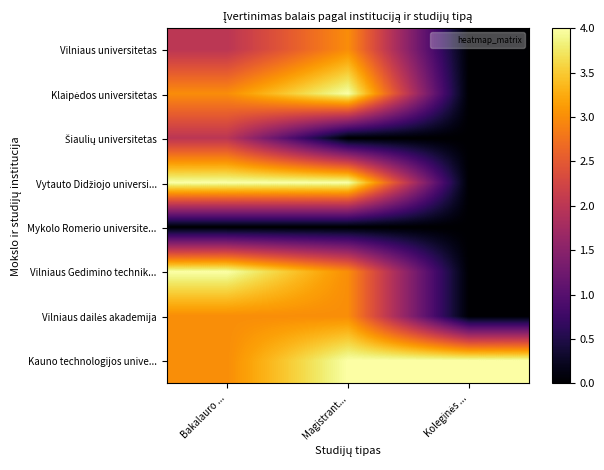

At which category is the sum across all series the highest?

Bakalauro ...